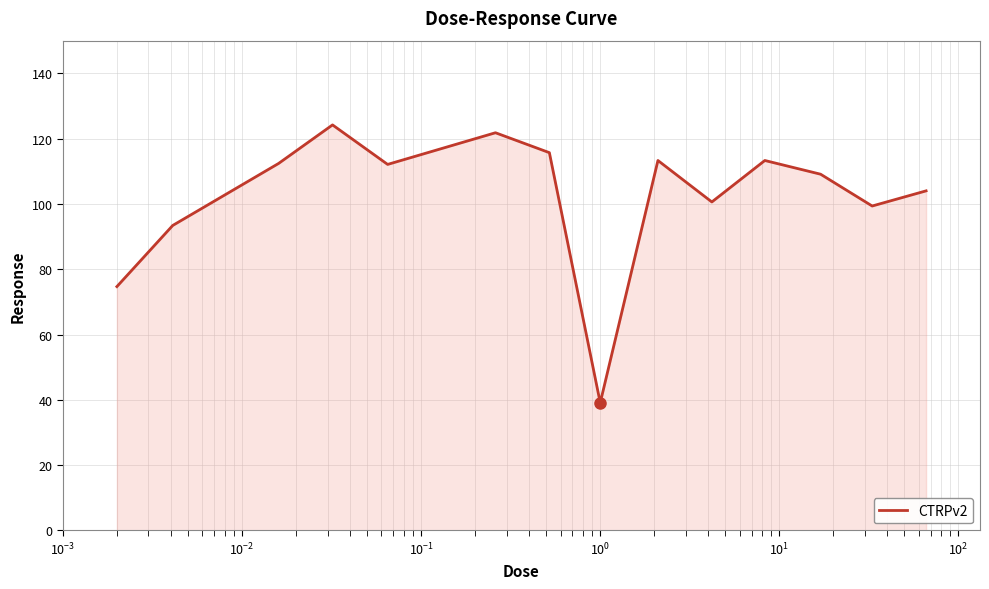

True or false: the data has more than 1 interior local peaks.

True